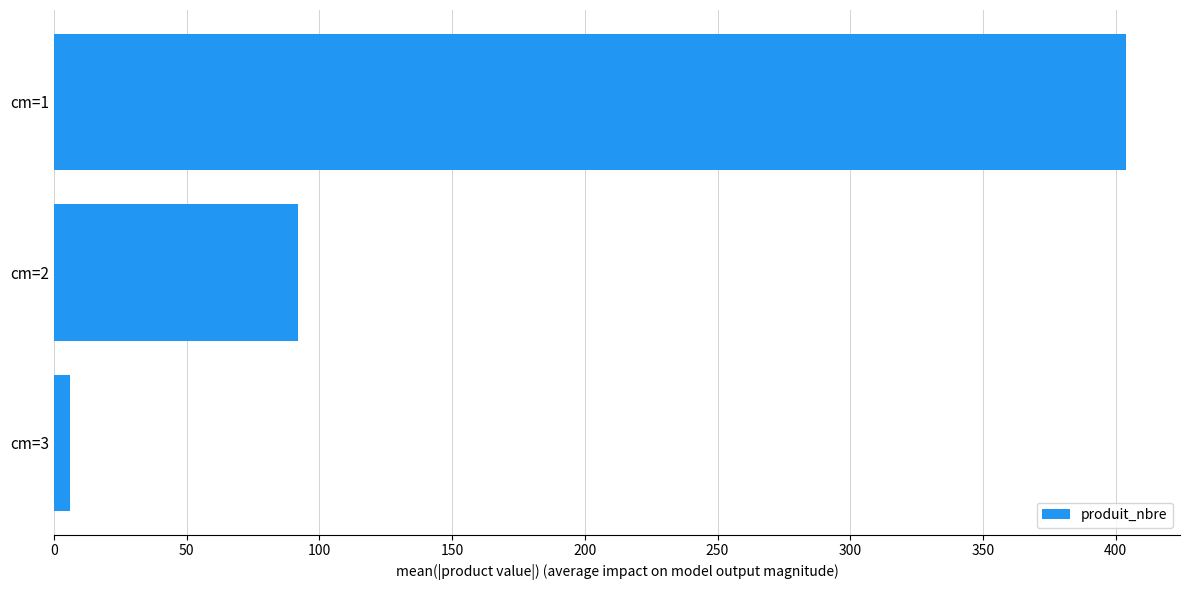

What is the value of the 1st bar from the top?

404